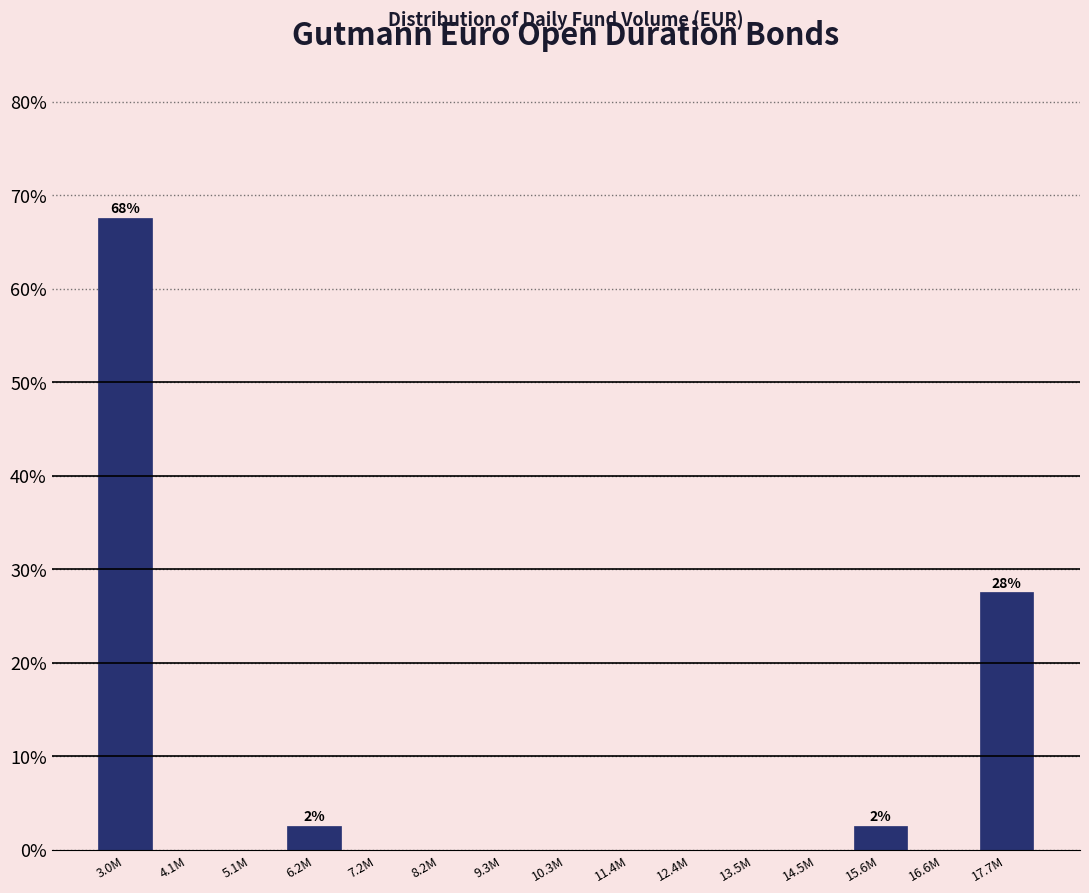

Reading left to right, transcribe all the data shown in this chart.

3.0M=67.5	4.1M=0.0	5.1M=0.0	6.2M=2.5	7.2M=0.0	8.2M=0.0	9.3M=0.0	10.3M=0.0	11.4M=0.0	12.4M=0.0	13.5M=0.0	14.5M=0.0	15.6M=2.5	16.6M=0.0	17.7M=27.5